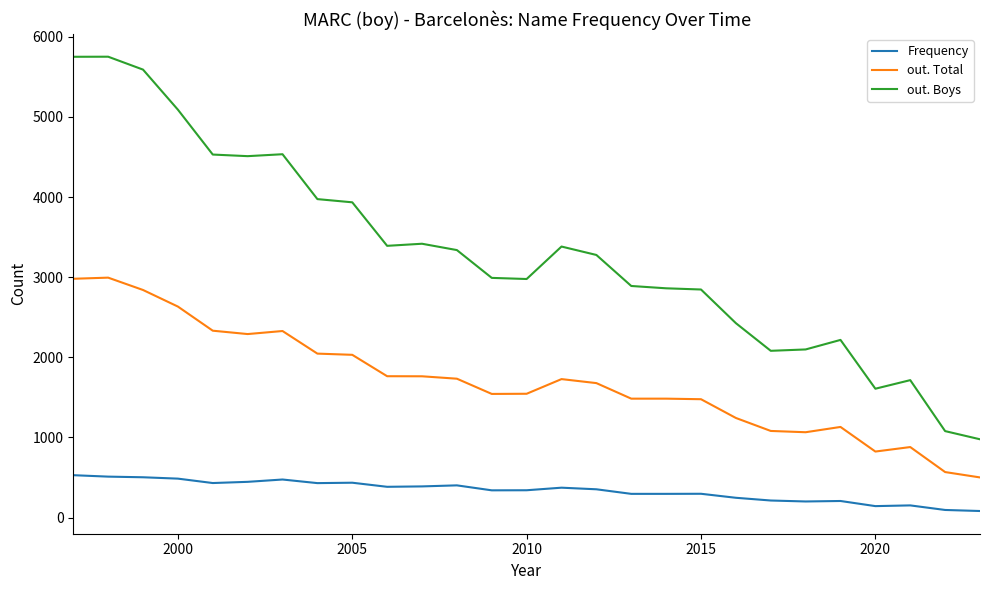

Which series has the largest total across all categories?

out. Boys